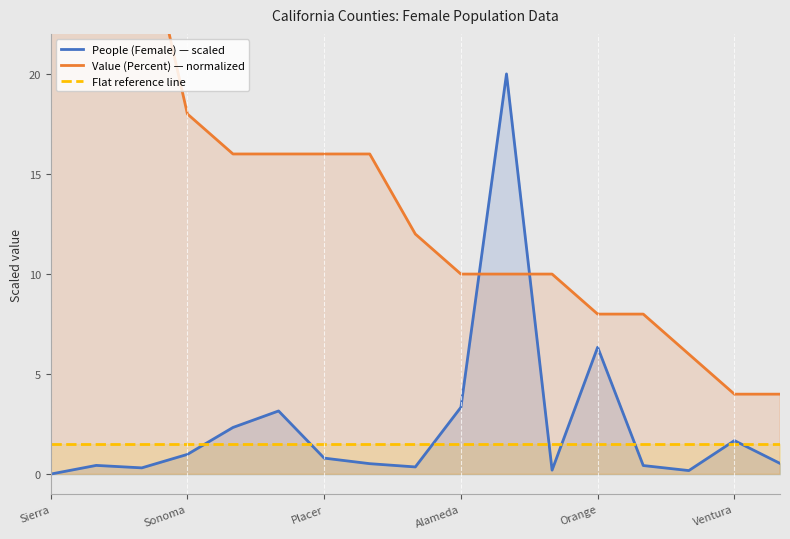

What is the approximate value of Flat reference line at 10?

1.5